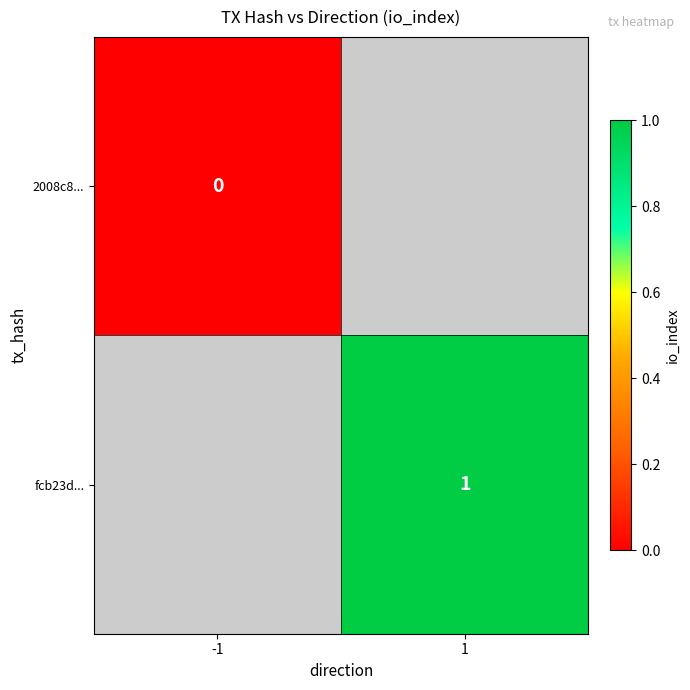

The value of fcb23d... at 1 is 1. True or false?

True